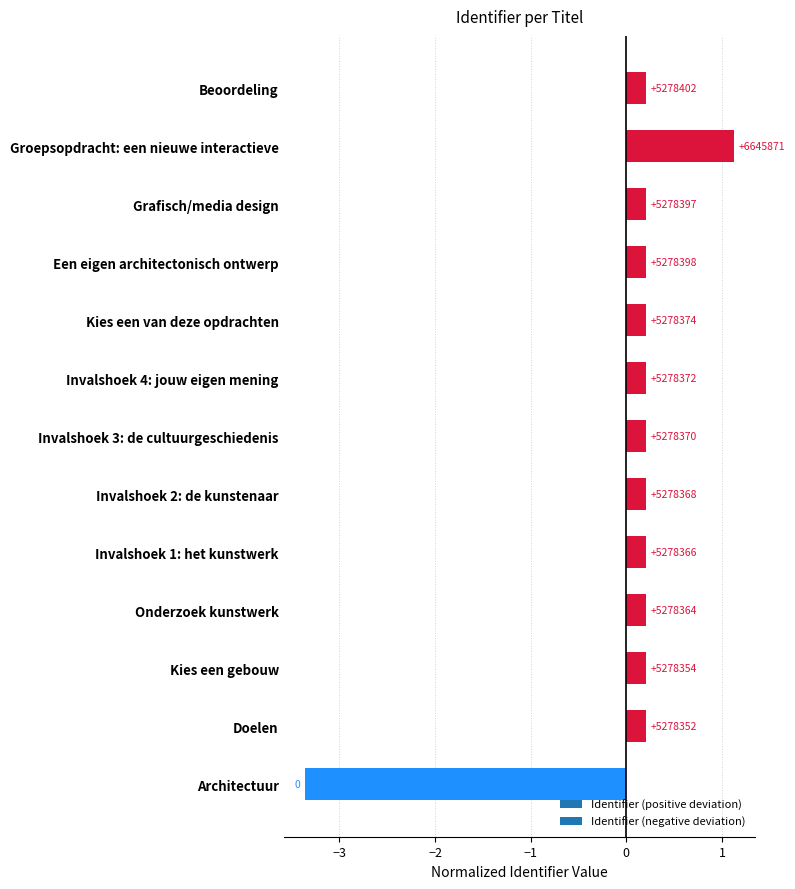

How many bars are there in total?

13